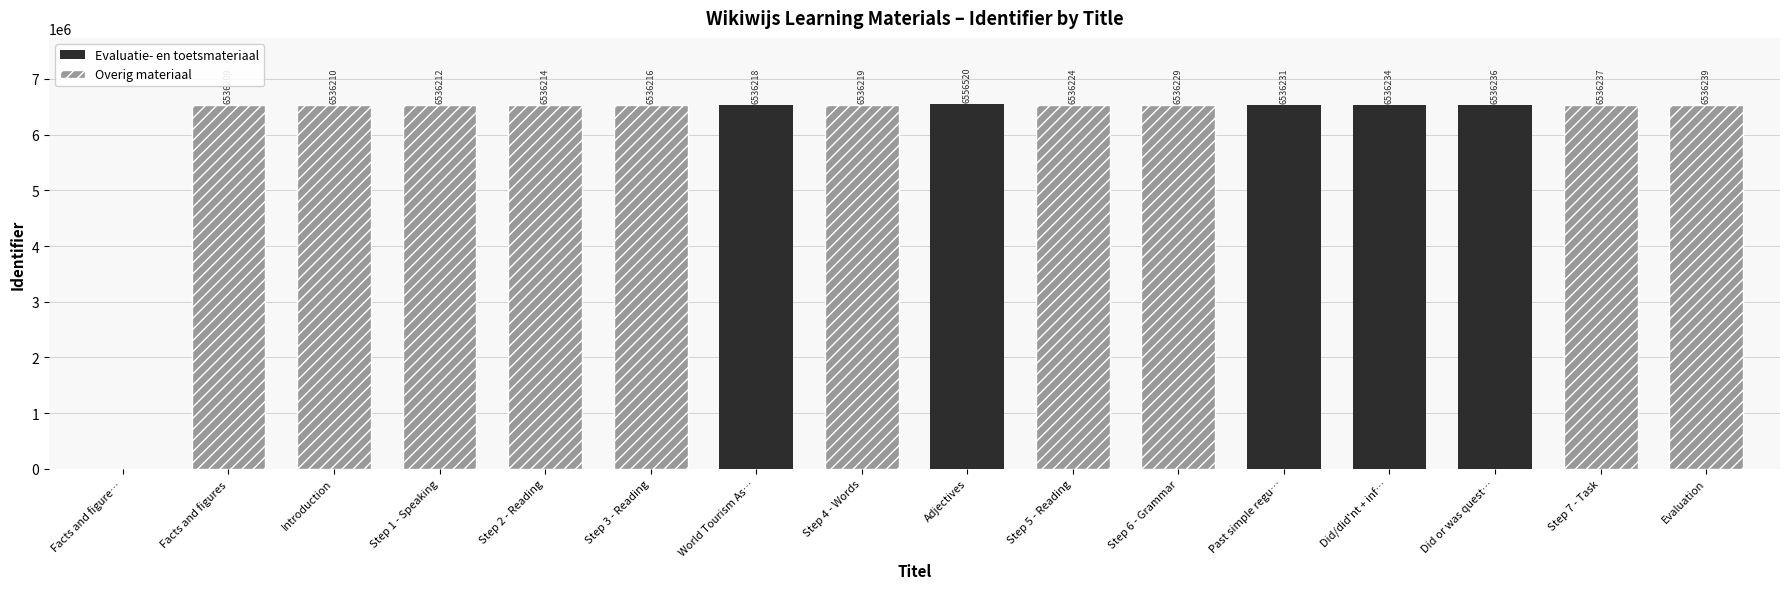

How many bars are there in total?

16